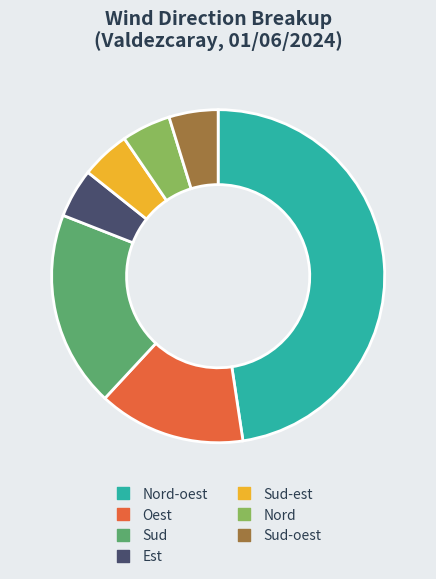

Is there a majority slice in this chart?

No